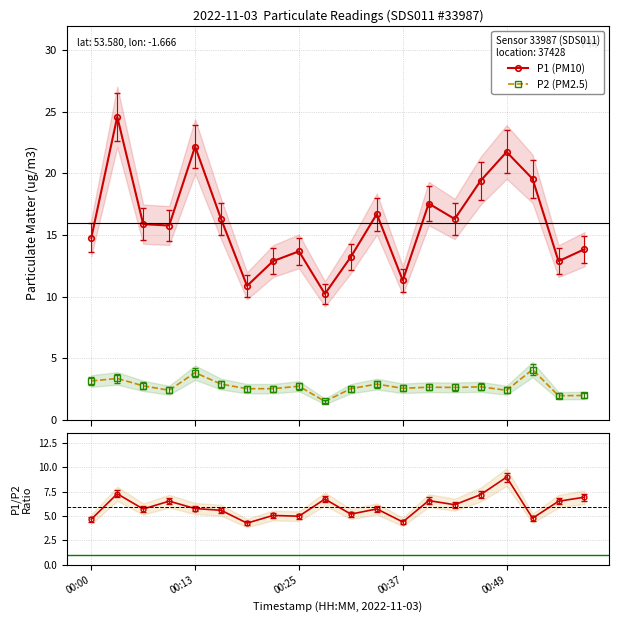

True or false: P1 (PM10) and P2 (PM2.5) intersect in this chart.

False